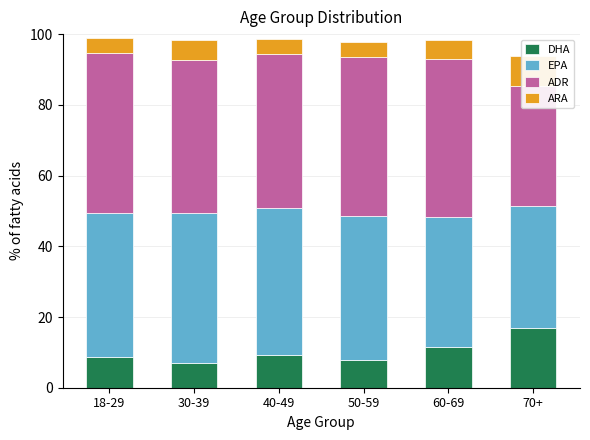

What is the average value of the ARA series?

5.3